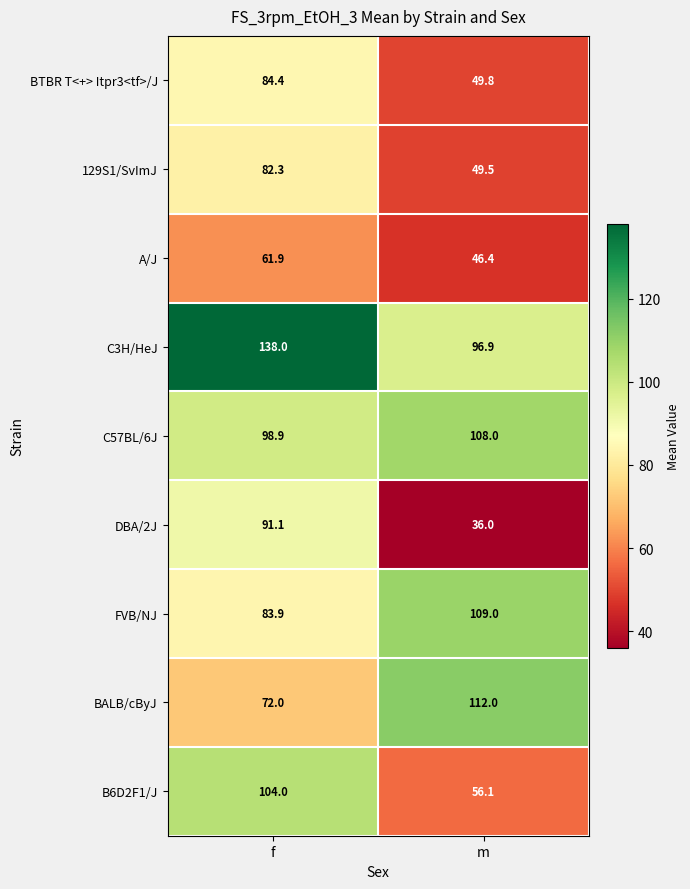

What is the total value across all series at f?

816.5